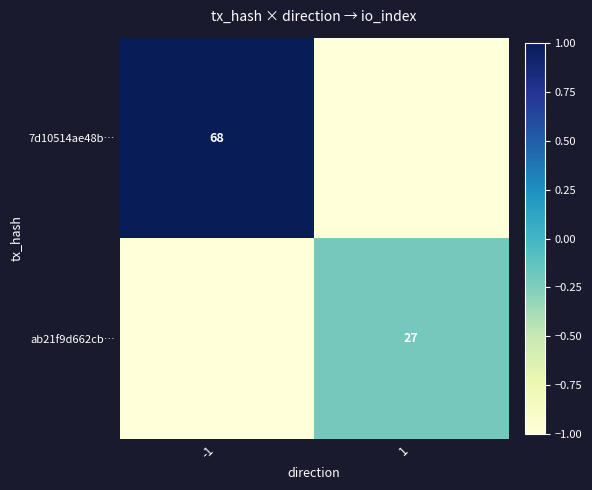

The ab21f9d662cb… series shows 27 at 1. True or false?

True